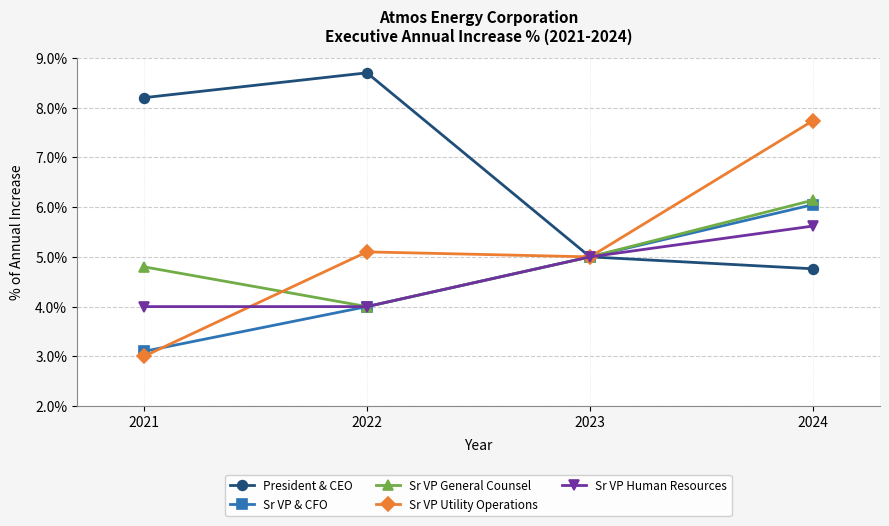

True or false: Sr VP General Counsel has a value of 0.1 at 2023.

True